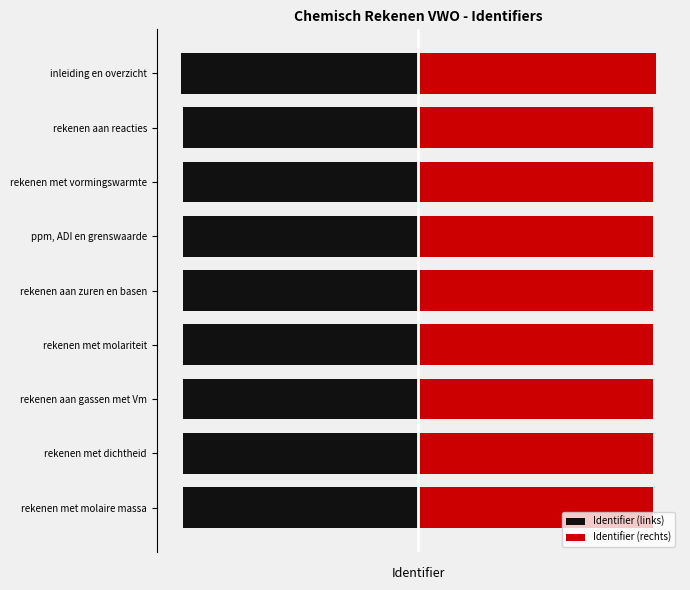

List the labels in order of Identifier (links) value, largest first.

rekenen met molaire massa, rekenen met dichtheid, rekenen aan gassen met Vm, rekenen met molariteit, rekenen aan zuren en basen, ppm, ADI en grenswaarde, rekenen met vormingswarmte, rekenen aan reacties, inleiding en overzicht